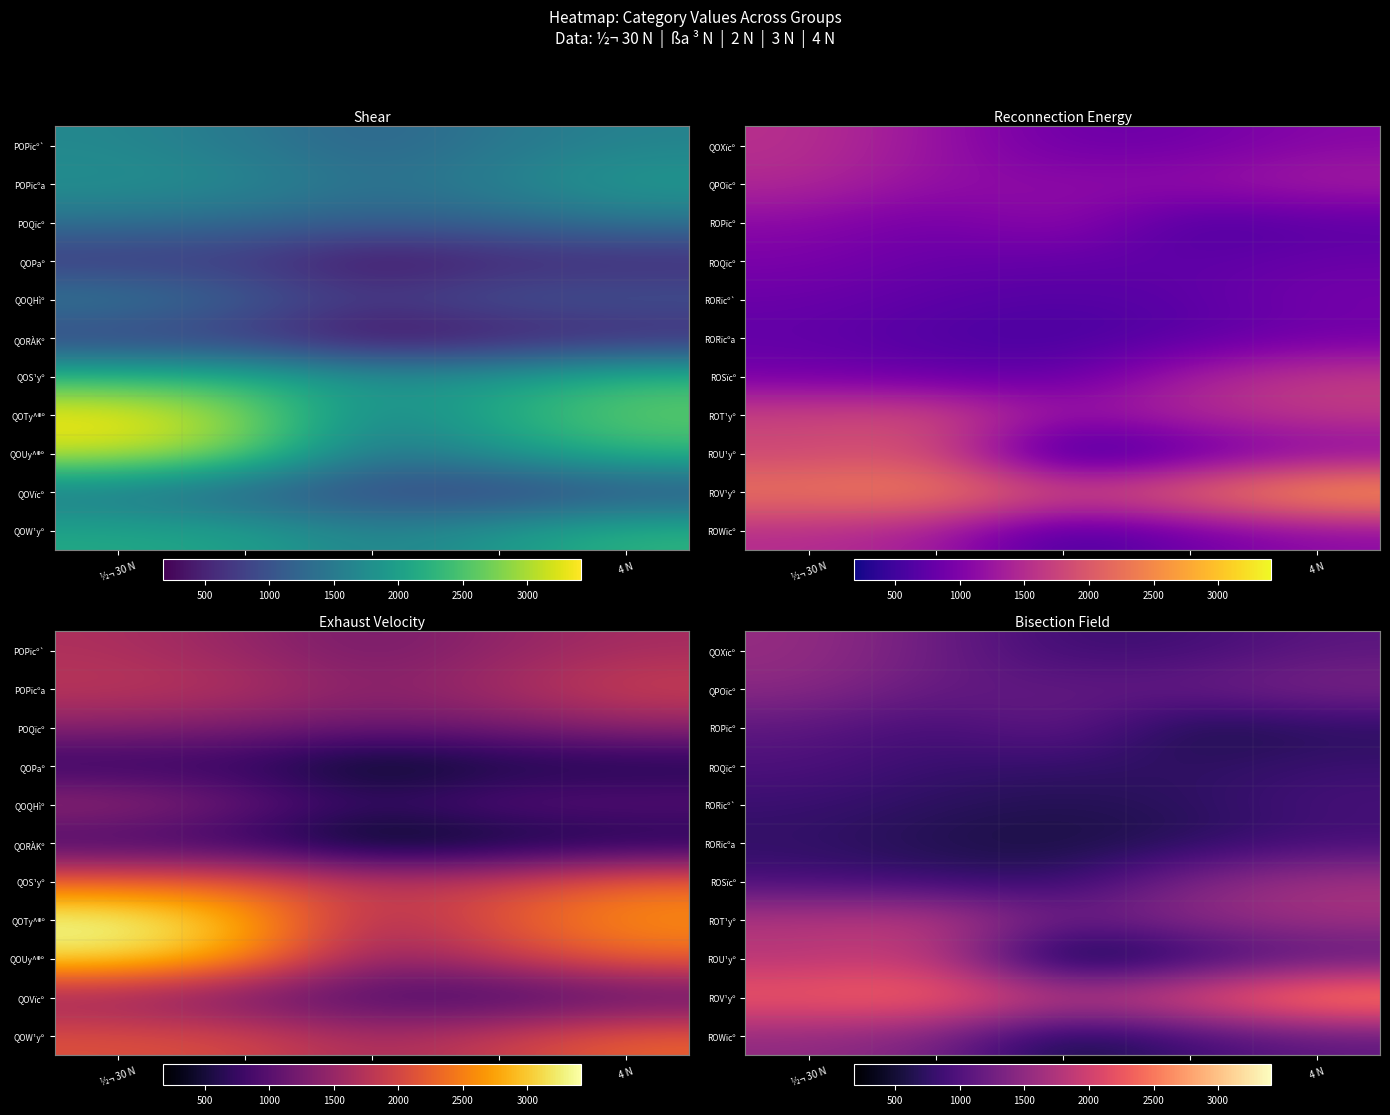

What is the lowest value of the ROU¹yº series?

187